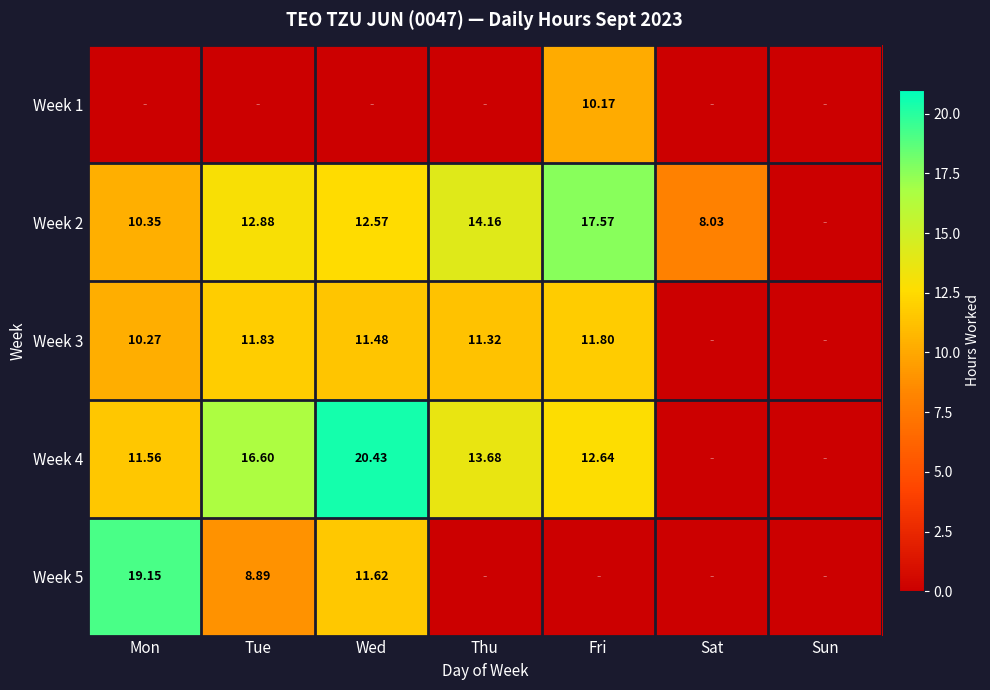

Is the value of Week 1 at Fri greater than the value of Week 5 at Tue?

Yes